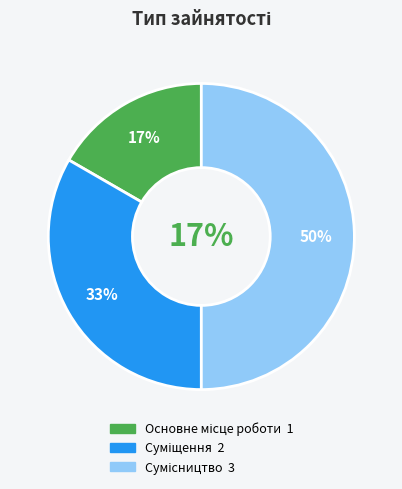

Does Основне місце роботи account for over 50% of the chart?

No